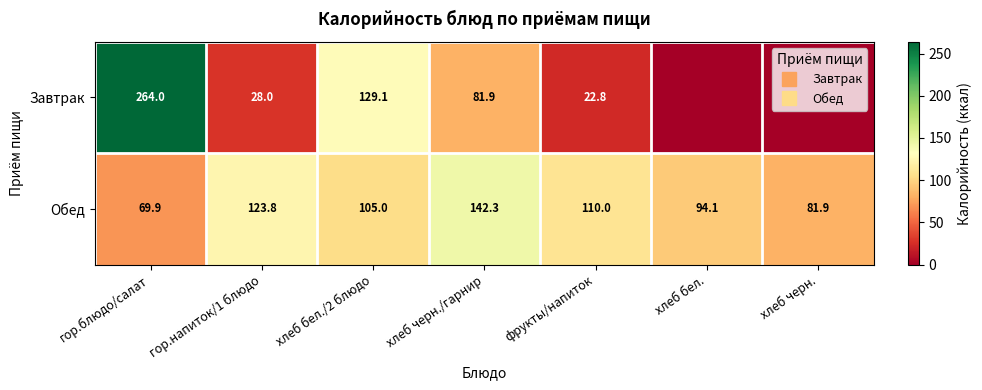

Rank the categories by Обед value from lowest to highest.

гор.блюдо/салат, хлеб черн., хлеб бел., хлеб бел./2 блюдо, фрукты/напиток, гор.напиток/1 блюдо, хлеб черн./гарнир